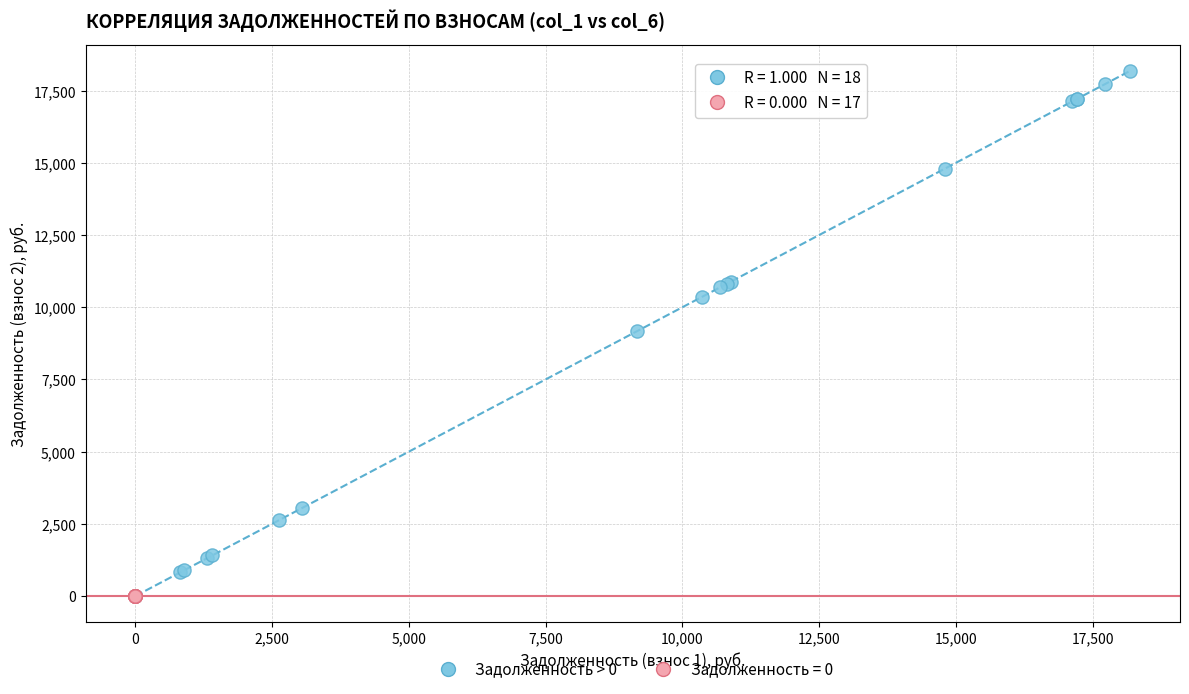

Which series reaches the maximum Y coordinate?

Задолженность > 0